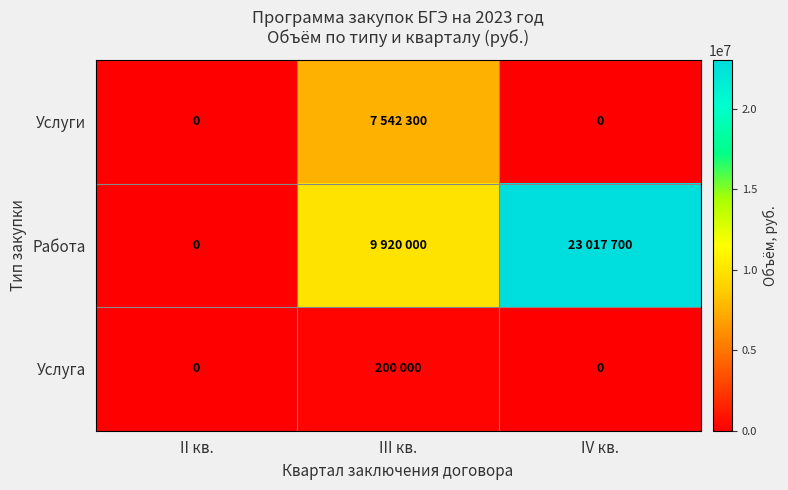

Count the Услуги values in the range 0 to 7542300.

3